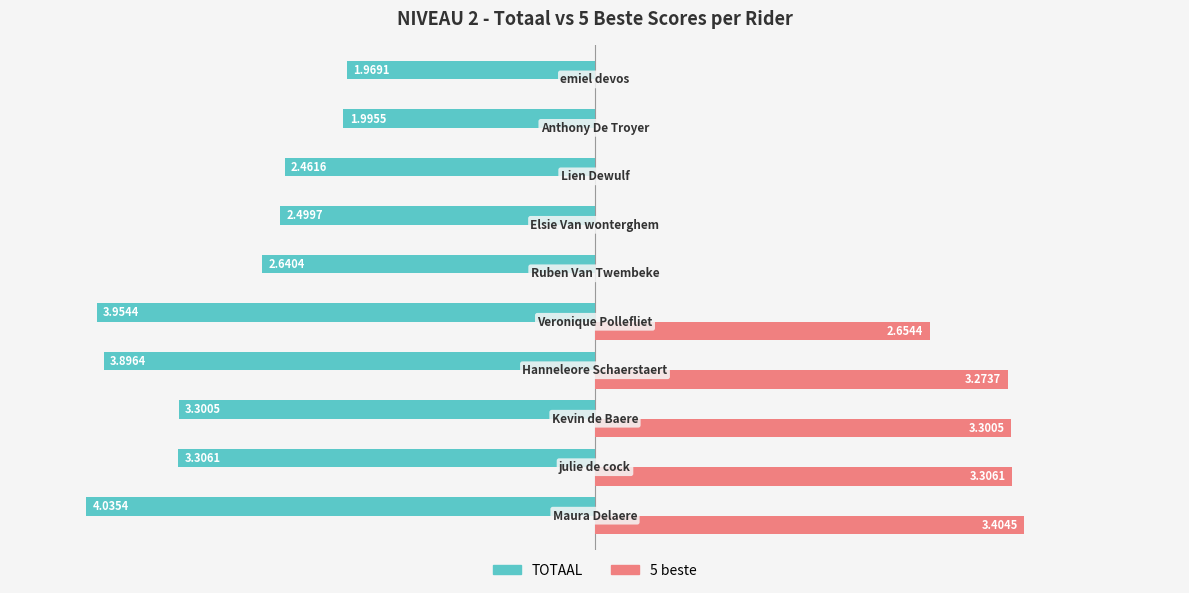

Which series has the largest total across all categories?

5 beste